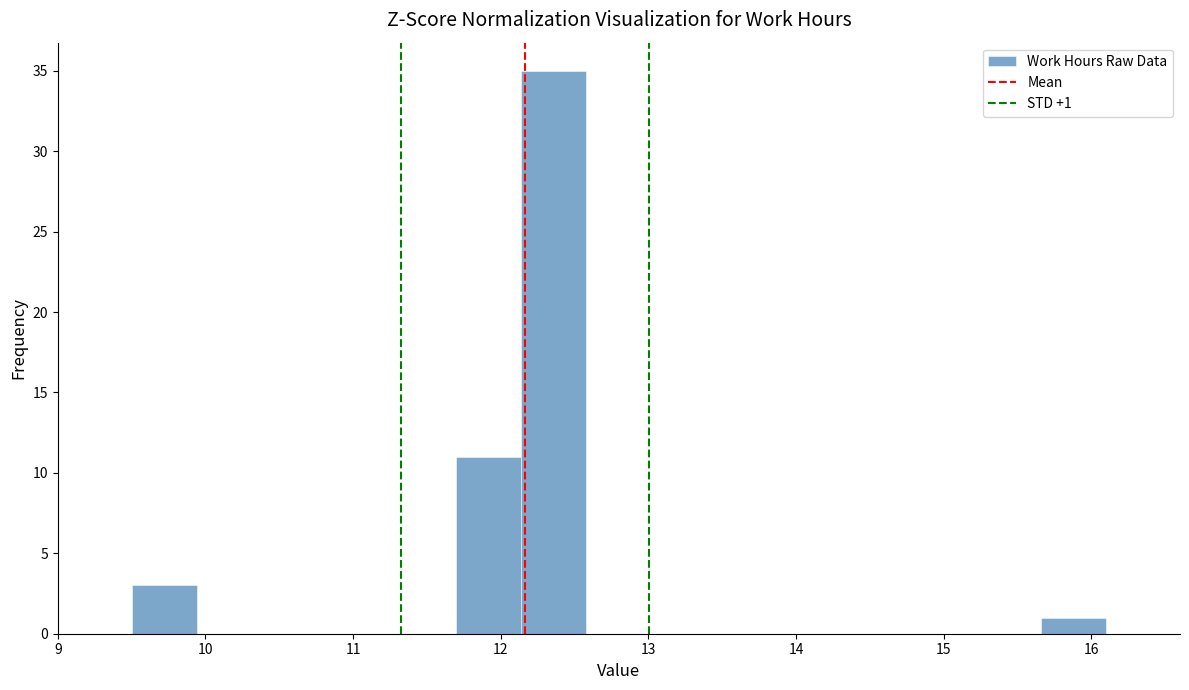

Which range on the x-axis has the tallest bar?

12.14 to 12.58